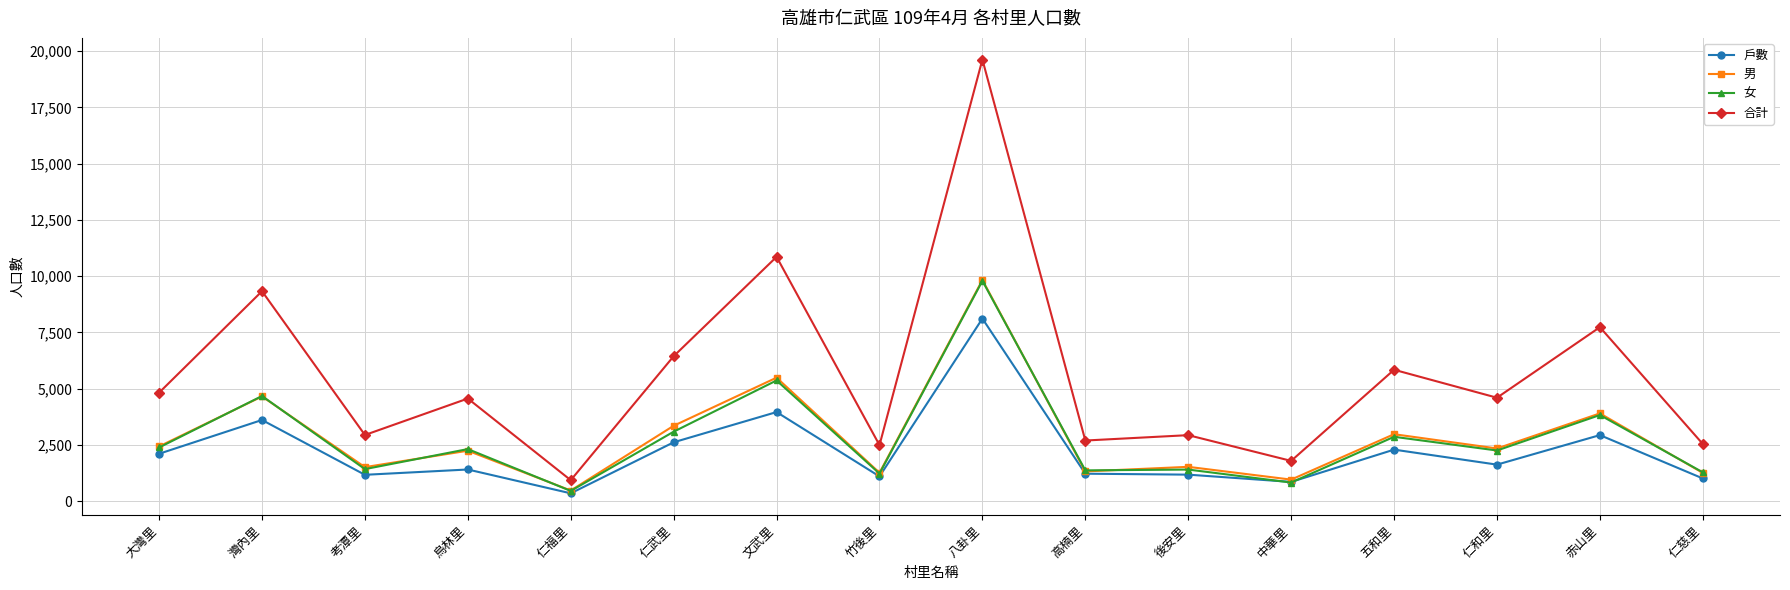

What is the label of the 8th point from the left?

竹後里